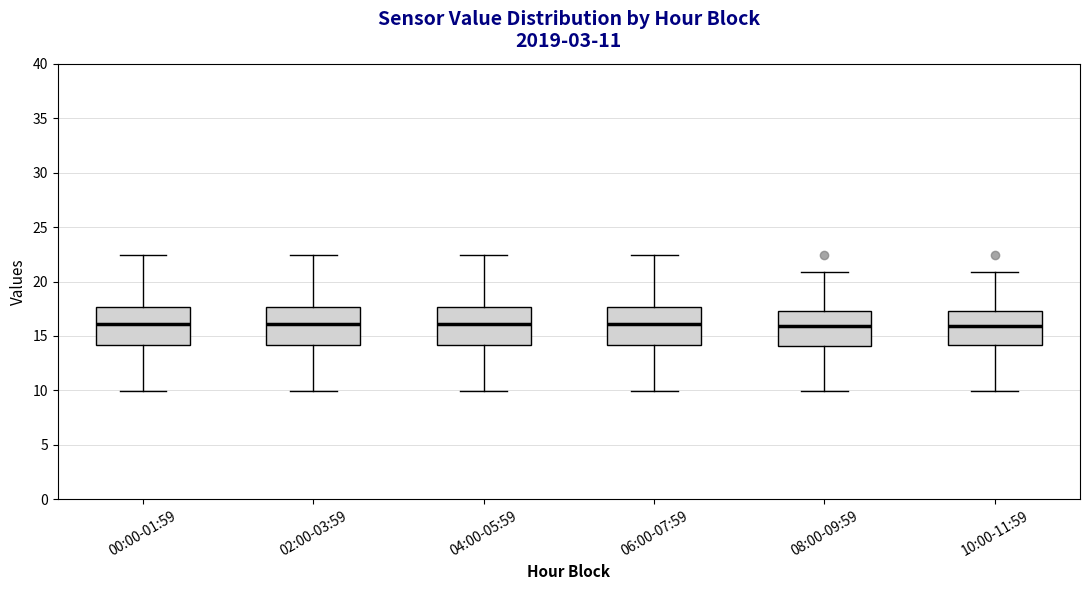

Reading left to right, transcribe this box plot: for each box, give where its median line is, the range the box spans, and where its two whiskers end, as read against the y-axis. The values are not printed on the chart, so give them approximately, as read against the axis.

00:00-01:59: median 16.0, box 14.0 to 17.5, whiskers 10.0 to 22.5
02:00-03:59: median 16.0, box 14.0 to 17.5, whiskers 10.0 to 22.5
04:00-05:59: median 16.0, box 14.0 to 17.5, whiskers 10.0 to 22.5
06:00-07:59: median 16.0, box 14.0 to 17.5, whiskers 10.0 to 22.5
08:00-09:59: median 16.0, box 14.0 to 17.5, whiskers 10.0 to 21.0
10:00-11:59: median 16.0, box 14.0 to 17.5, whiskers 10.0 to 21.0